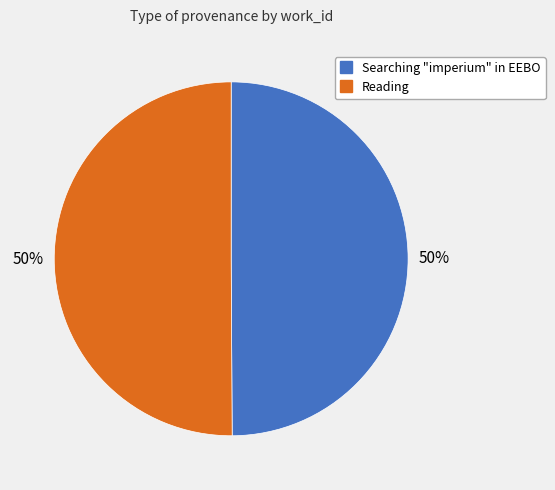

The Reading slice represents 50% of the pie. True or false?

True